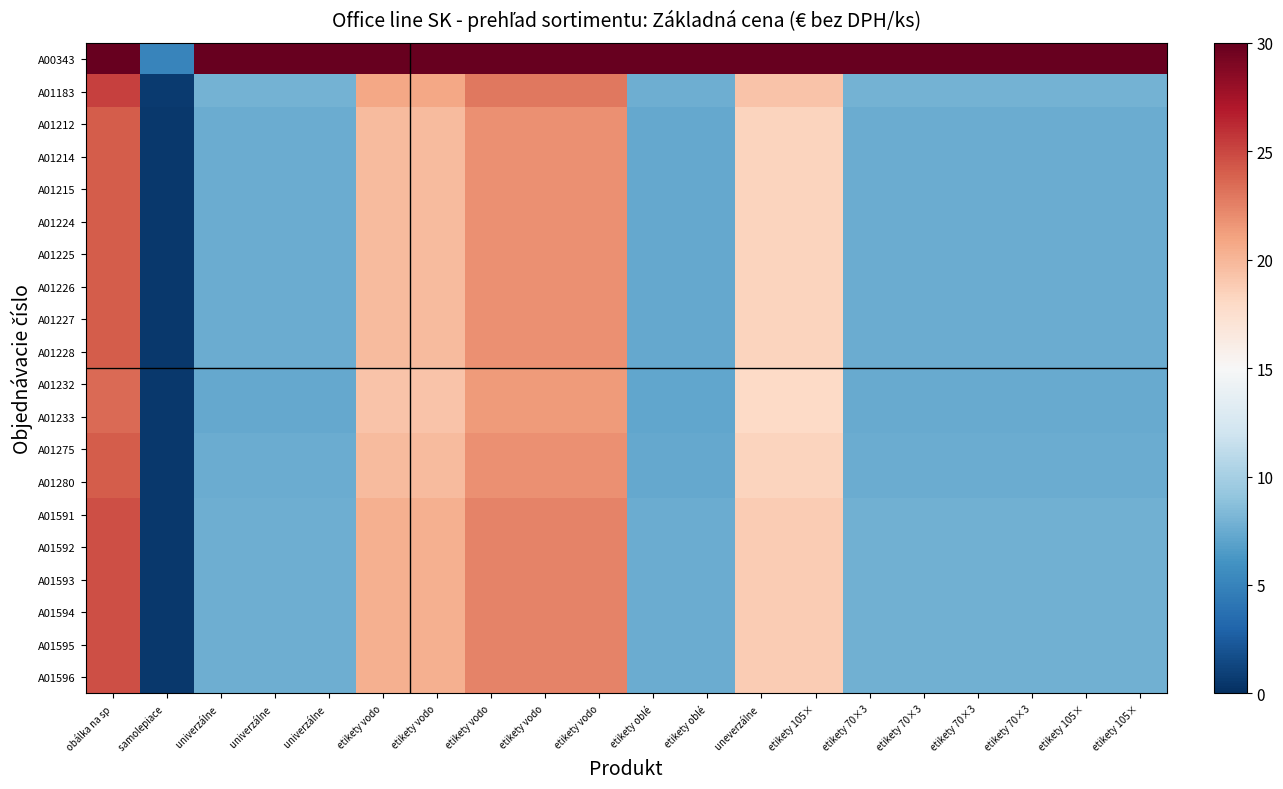

Which series has the widest spread of values?

A00343